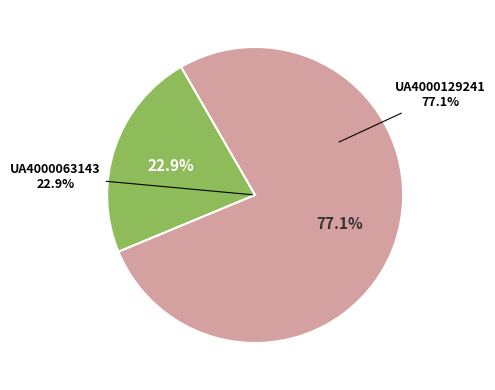

Which has a higher value, UA4000129241 or UA4000063143?

UA4000129241